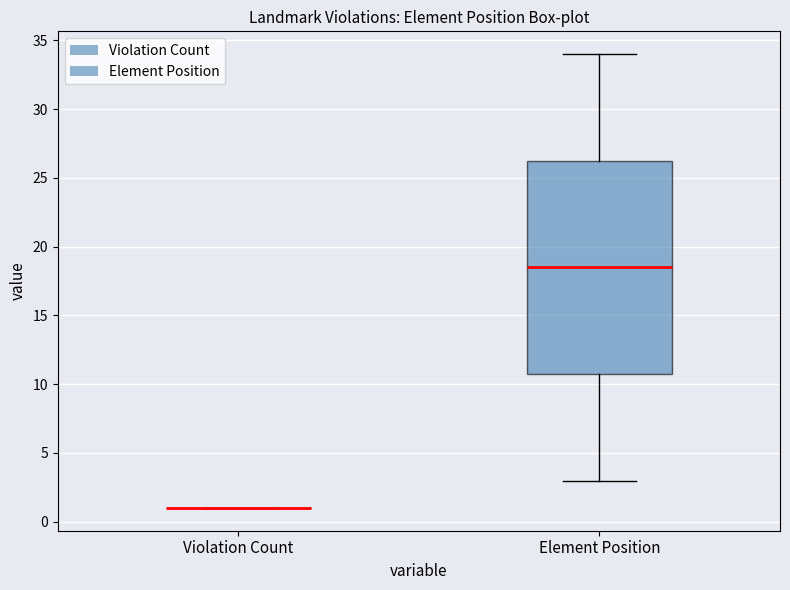

Reading left to right, transcribe this box plot: for each box, give where its median line is, the range the box spans, and where its two whiskers end, as read against the y-axis. The values are not printed on the chart, so give them approximately, as read against the axis.

Violation Count: box collapsed to a line at 1.0, whiskers 1.0 to 1.0
Element Position: median 18.5, box 11.0 to 26.5, whiskers 3.0 to 34.0